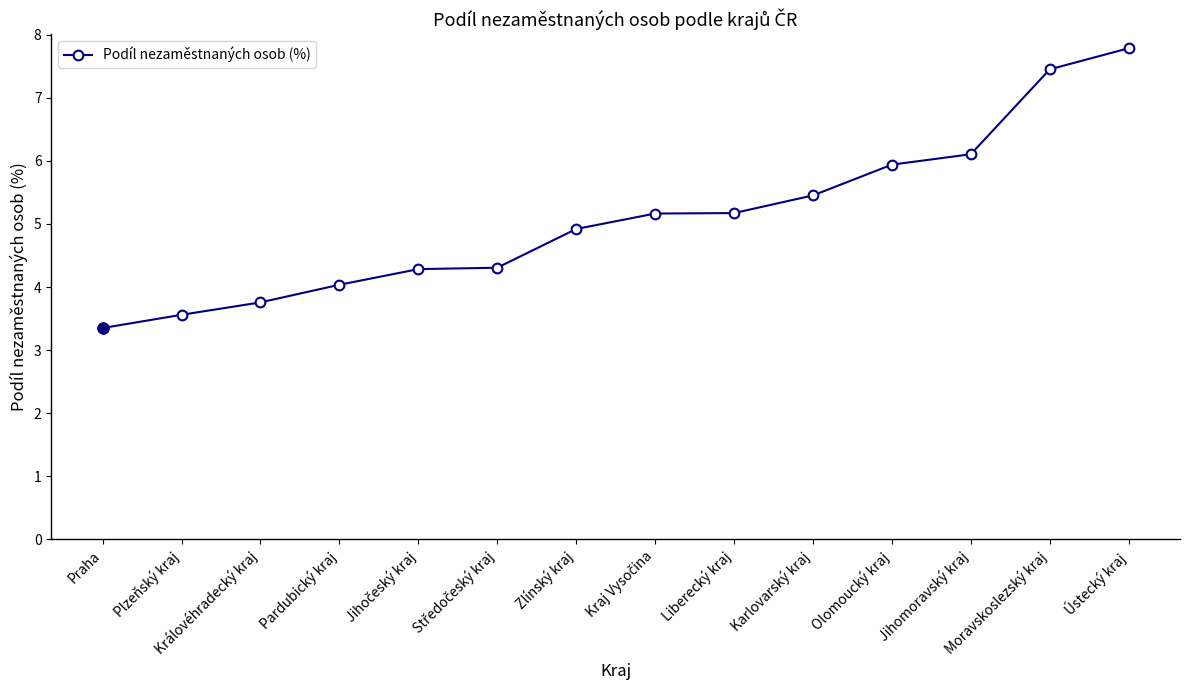

What is the smallest value displayed?

3.4